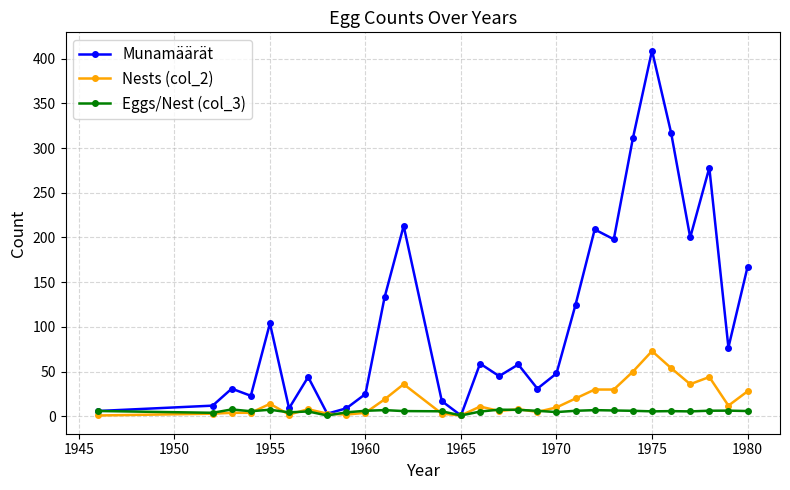

Count the number of data series in this chart.

3